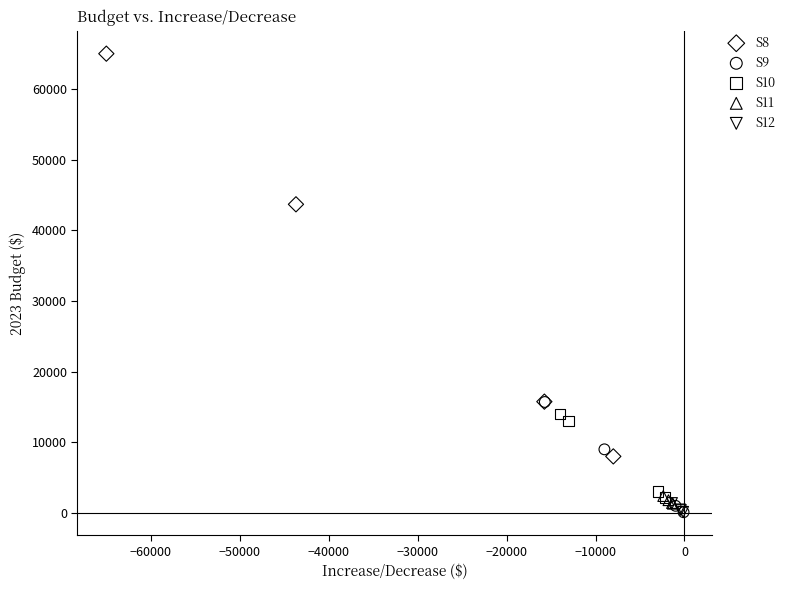

Which series reaches the maximum Y coordinate?

S8